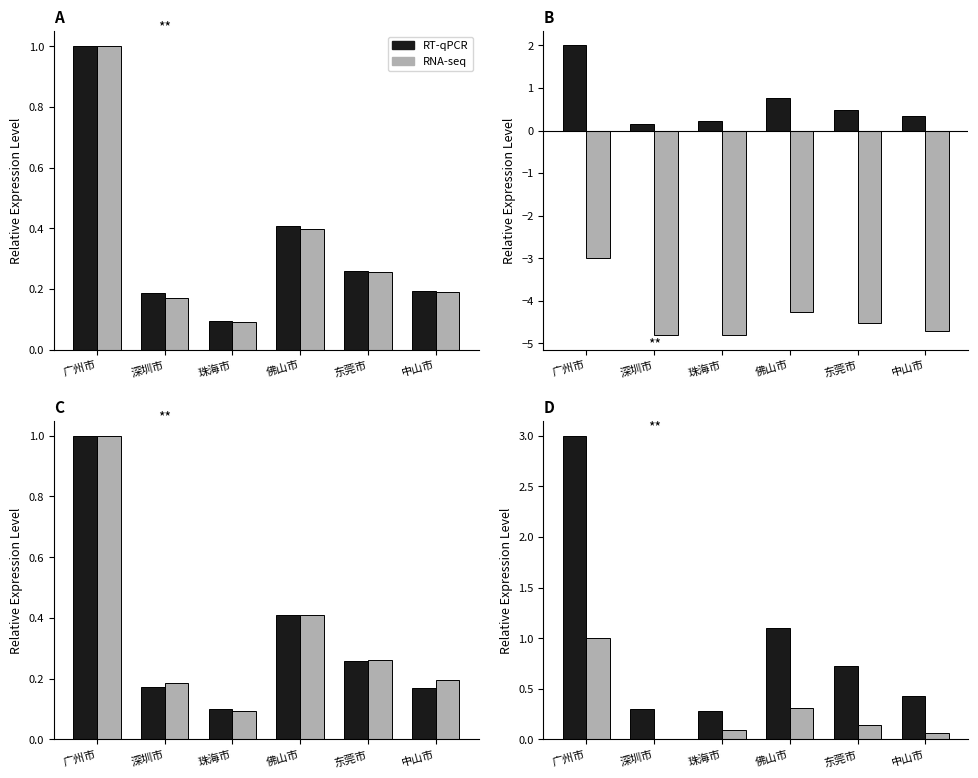

True or false: RT-qPCR has a value of 0.7 at 中山市.

False